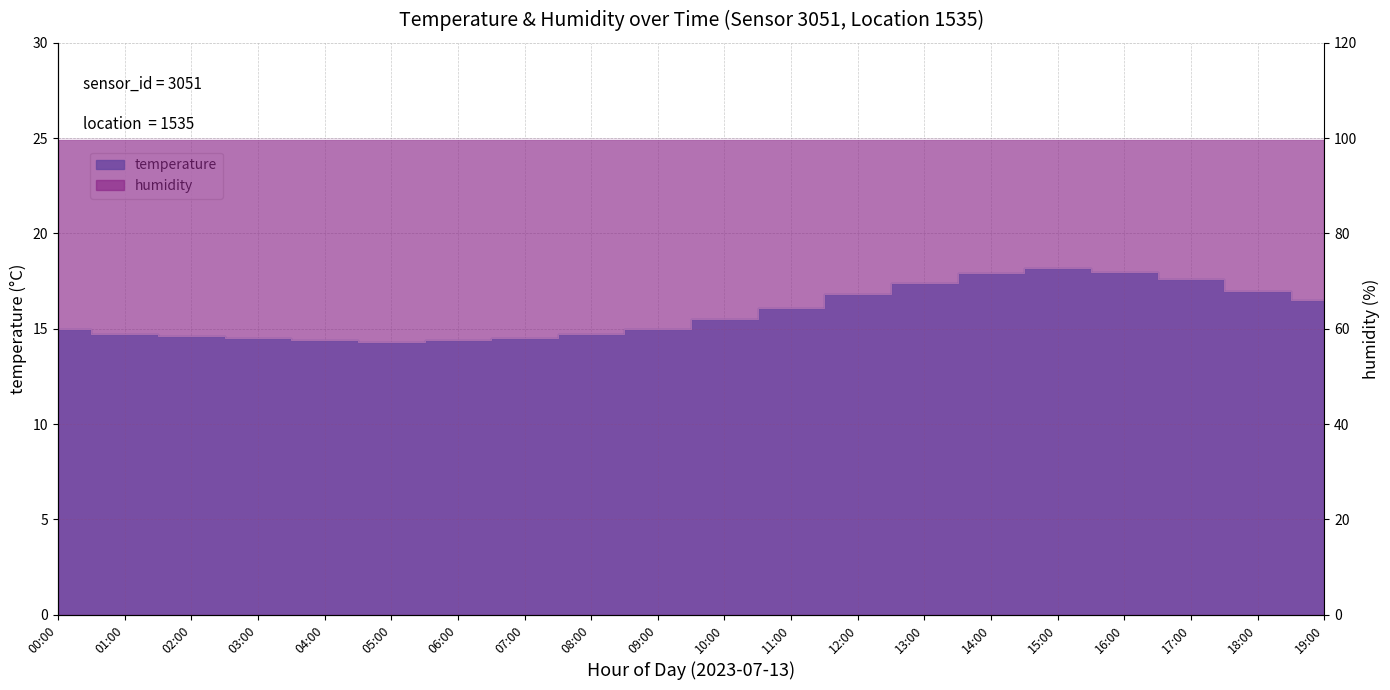

What is the difference between the values at 00:00 and 01:00?

0.3